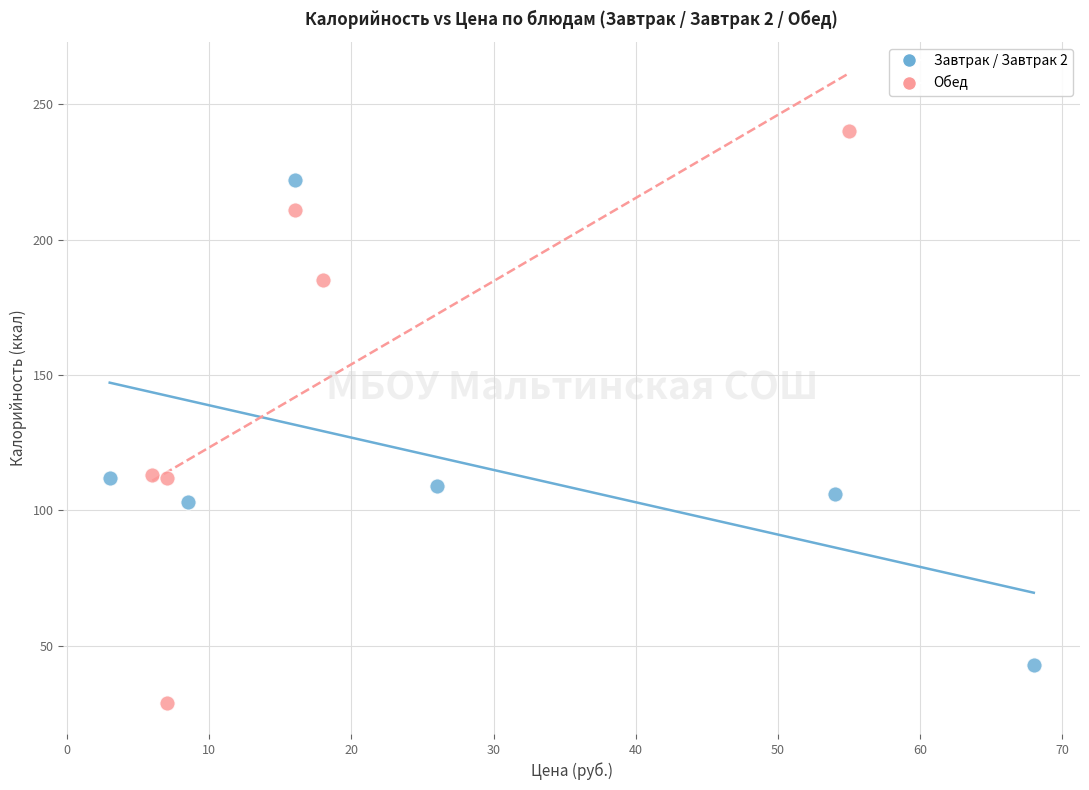

Which series has the largest Y range (max minus min)?

Обед